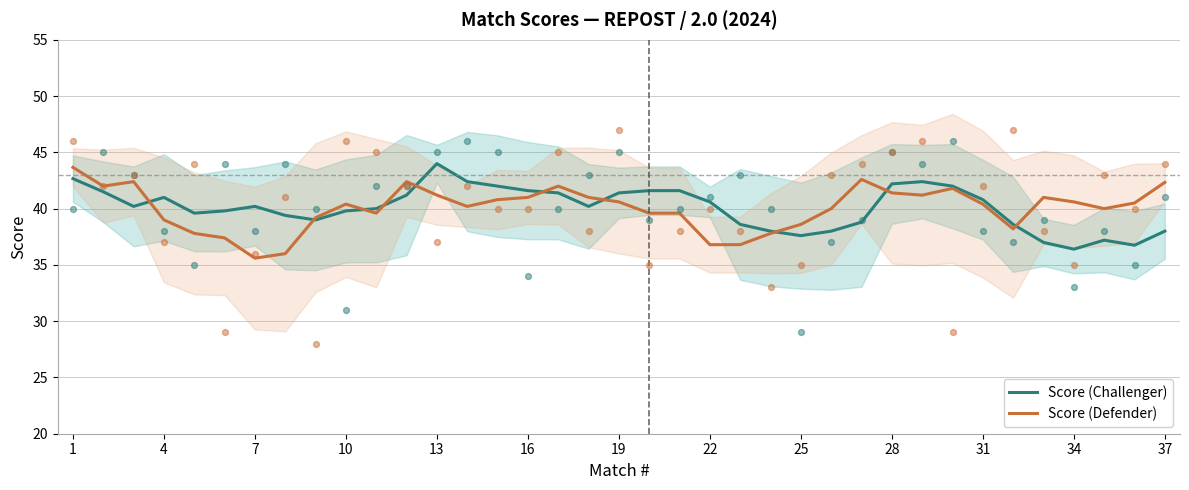

Which series has the largest Y range (max minus min)?

Score (Defender)